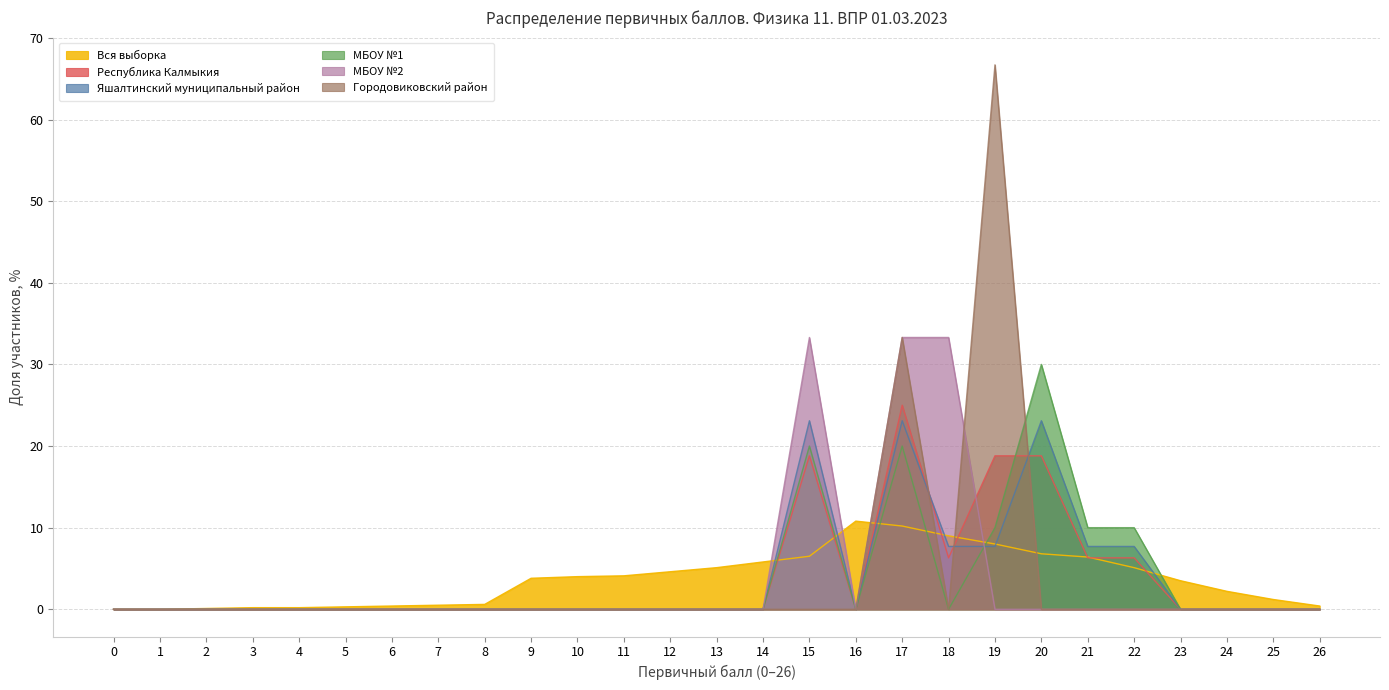

Which series ends up on top after the final intersection of Яшалтинский муниципальный район and Республика Калмыкия?

Яшалтинский муниципальный район